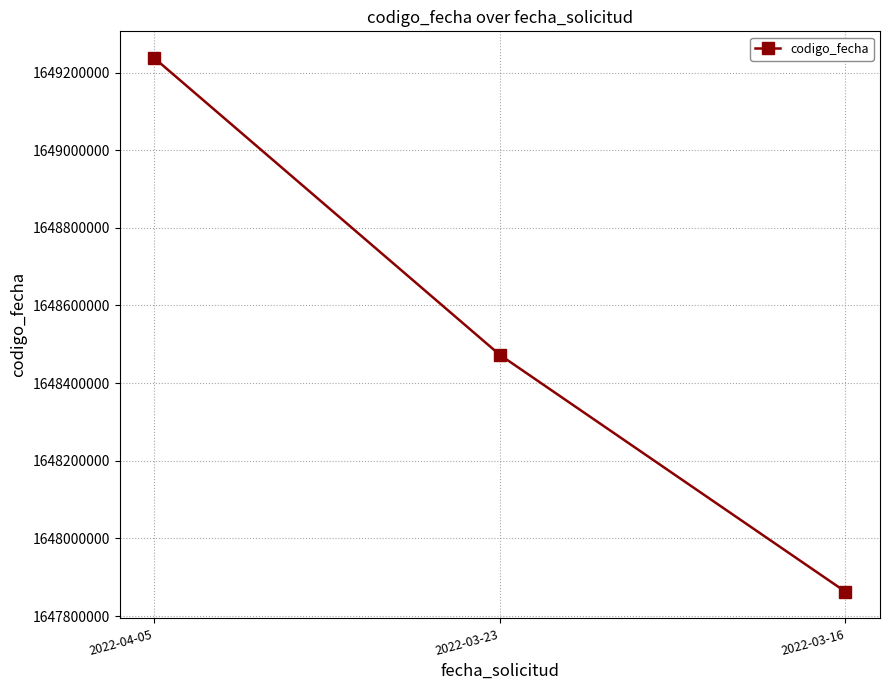

At which label does the data first exceed 1648472854?

2022-04-05